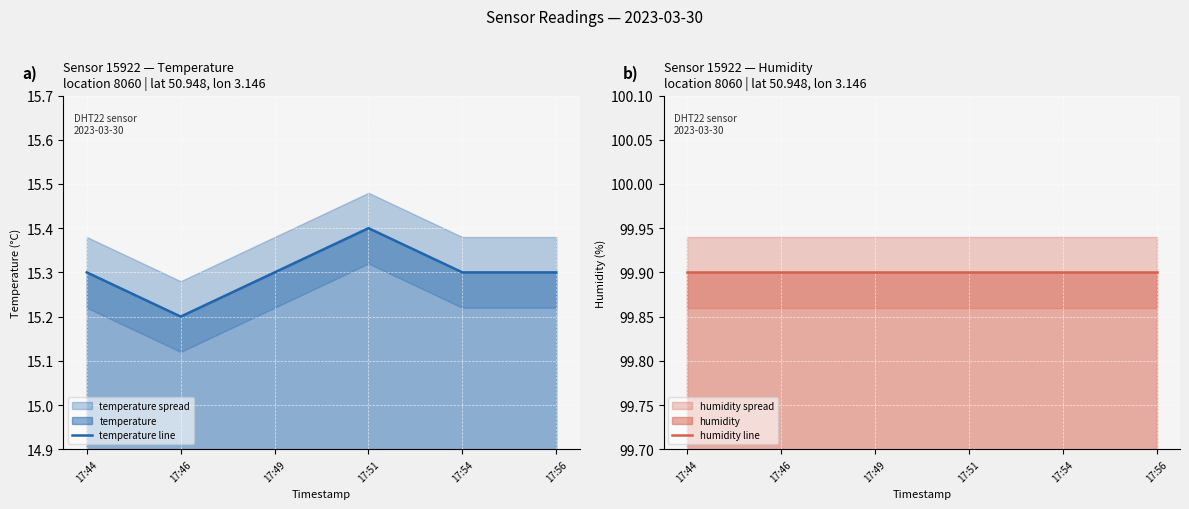

Reading left to right, list all the values displayed in this chart.

temperature line: 15.3	15.2	15.3	15.4	15.3	15.3
humidity line: 99.9	99.9	99.9	99.9	99.9	99.9